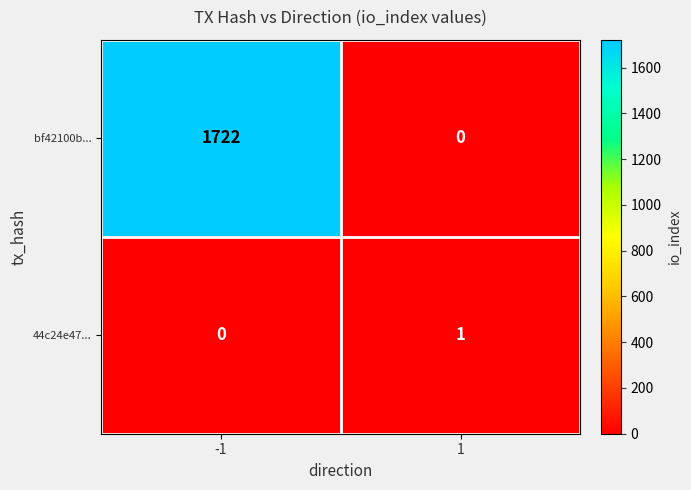

True or false: bf42100b... has a value of 2675 at -1.

False